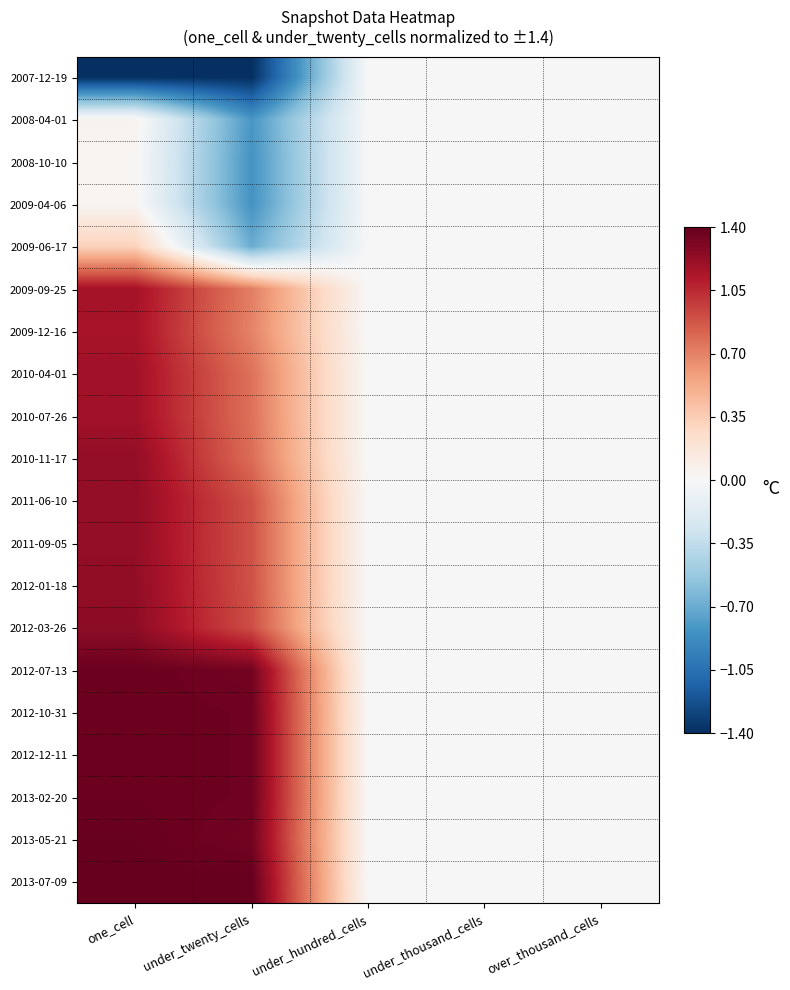

Reading left to right, extract all data points from this chart.

2007-12-19: one_cell=-1.4	under_twenty_cells=-1.4	under_hundred_cells=0.0	under_thousand_cells=0.0	over_thousand_cells=0.0
2008-04-01: one_cell=0.0	under_twenty_cells=-0.8	under_hundred_cells=0.0	under_thousand_cells=0.0	over_thousand_cells=0.0
2008-10-10: one_cell=0.0	under_twenty_cells=-0.8	under_hundred_cells=0.0	under_thousand_cells=0.0	over_thousand_cells=0.0
2009-04-06: one_cell=0.0	under_twenty_cells=-0.8	under_hundred_cells=0.0	under_thousand_cells=0.0	over_thousand_cells=0.0
2009-06-17: one_cell=0.3	under_twenty_cells=-0.7	under_hundred_cells=0.0	under_thousand_cells=0.0	over_thousand_cells=0.0
2009-09-25: one_cell=1.2	under_twenty_cells=0.7	under_hundred_cells=0.0	under_thousand_cells=0.0	over_thousand_cells=0.0
2009-12-16: one_cell=1.2	under_twenty_cells=0.7	under_hundred_cells=0.0	under_thousand_cells=0.0	over_thousand_cells=0.0
2010-04-01: one_cell=1.2	under_twenty_cells=0.8	under_hundred_cells=0.0	under_thousand_cells=0.0	over_thousand_cells=0.0
2010-07-26: one_cell=1.2	under_twenty_cells=0.8	under_hundred_cells=0.0	under_thousand_cells=0.0	over_thousand_cells=0.0
2010-11-17: one_cell=1.2	under_twenty_cells=0.8	under_hundred_cells=0.0	under_thousand_cells=0.0	over_thousand_cells=0.0
2011-06-10: one_cell=1.2	under_twenty_cells=0.9	under_hundred_cells=0.0	under_thousand_cells=0.0	over_thousand_cells=0.0
2011-09-05: one_cell=1.2	under_twenty_cells=0.9	under_hundred_cells=0.0	under_thousand_cells=0.0	over_thousand_cells=0.0
2012-01-18: one_cell=1.2	under_twenty_cells=0.9	under_hundred_cells=0.0	under_thousand_cells=0.0	over_thousand_cells=0.0
2012-03-26: one_cell=1.3	under_twenty_cells=0.9	under_hundred_cells=0.0	under_thousand_cells=0.0	over_thousand_cells=0.0
2012-07-13: one_cell=1.4	under_twenty_cells=1.3	under_hundred_cells=0.0	under_thousand_cells=0.0	over_thousand_cells=0.0
2012-10-31: one_cell=1.4	under_twenty_cells=1.4	under_hundred_cells=0.0	under_thousand_cells=0.0	over_thousand_cells=0.0
2012-12-11: one_cell=1.4	under_twenty_cells=1.4	under_hundred_cells=0.0	under_thousand_cells=0.0	over_thousand_cells=0.0
2013-02-20: one_cell=1.4	under_twenty_cells=1.4	under_hundred_cells=0.0	under_thousand_cells=0.0	over_thousand_cells=0.0
2013-05-21: one_cell=1.4	under_twenty_cells=1.3	under_hundred_cells=0.0	under_thousand_cells=0.0	over_thousand_cells=0.0
2013-07-09: one_cell=1.4	under_twenty_cells=1.4	under_hundred_cells=0.0	under_thousand_cells=0.0	over_thousand_cells=0.0